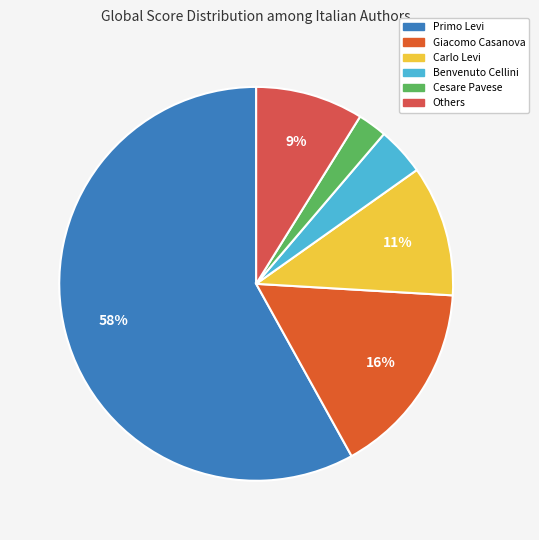

Count the number of slices in the pie.

6